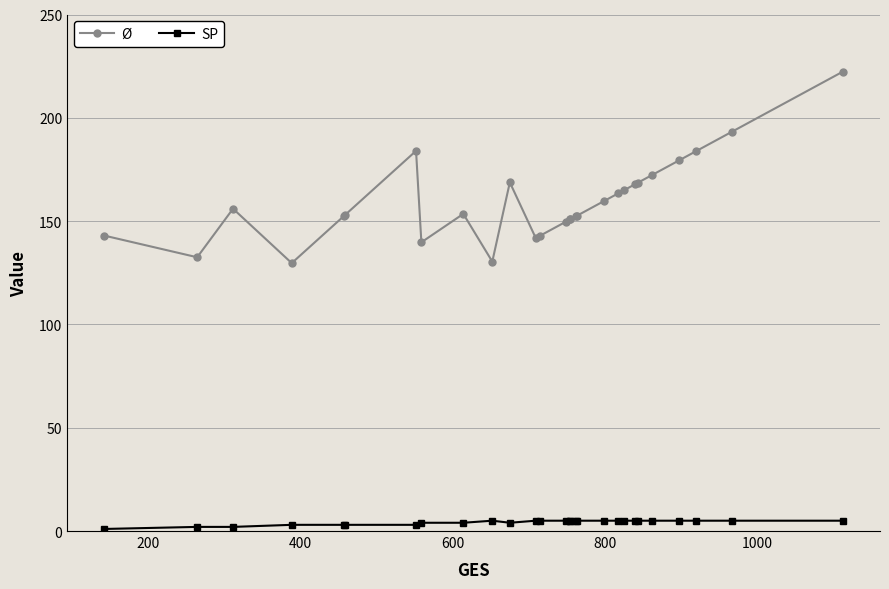

Is this an area chart (filled region under the line)?

No